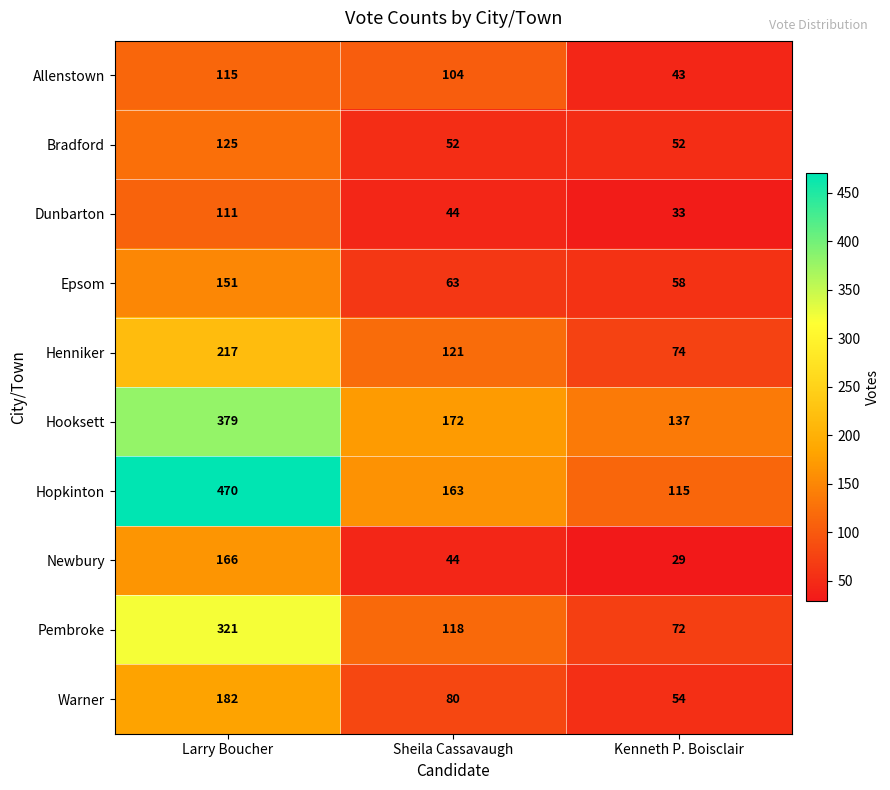

Which series has the largest range (max minus min)?

Hopkinton